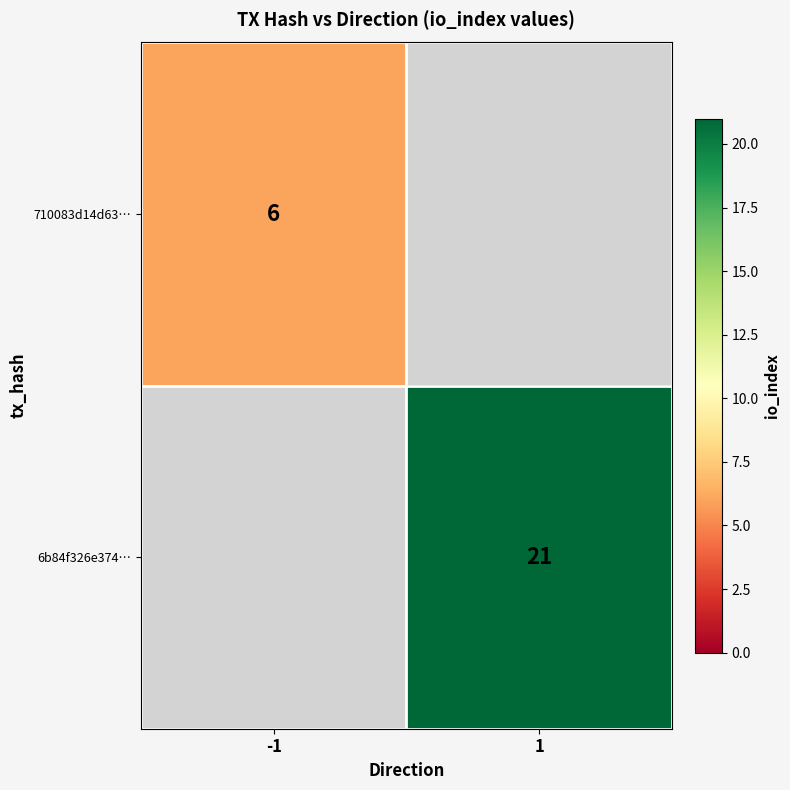

The value of 710083d14d63… at -1 is 6. True or false?

True